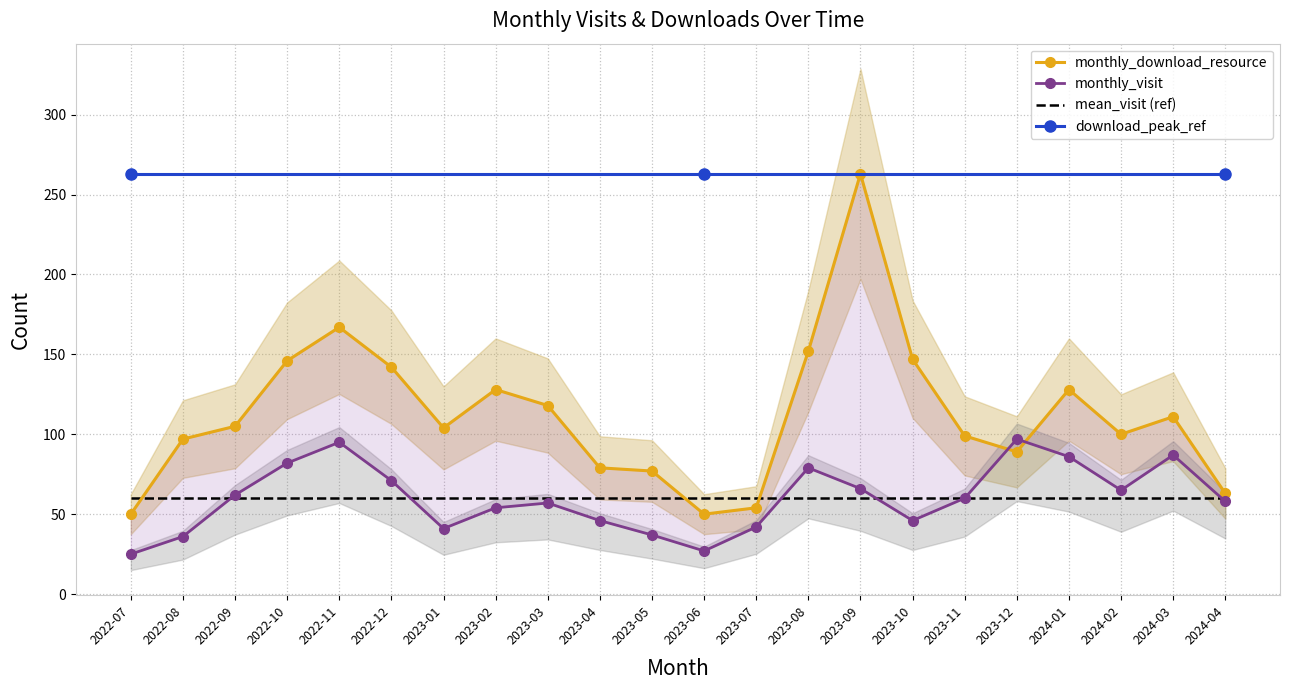

What is the approximate value of mean_visit (ref) at 2024-01?

60.0